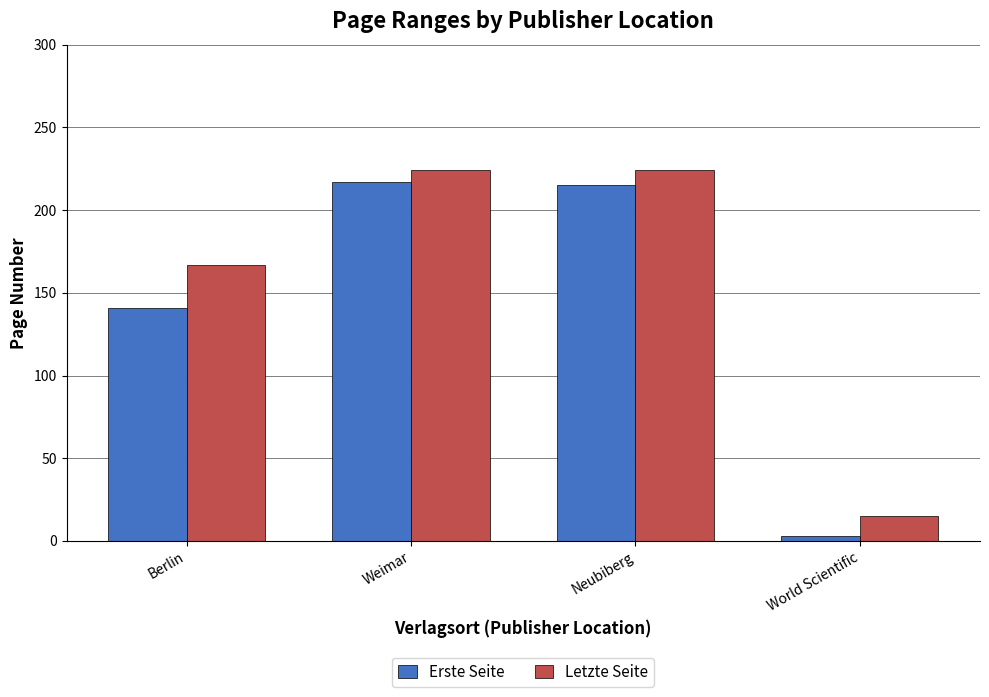

What is the difference between the maximum and minimum values in the Letzte Seite series?

209